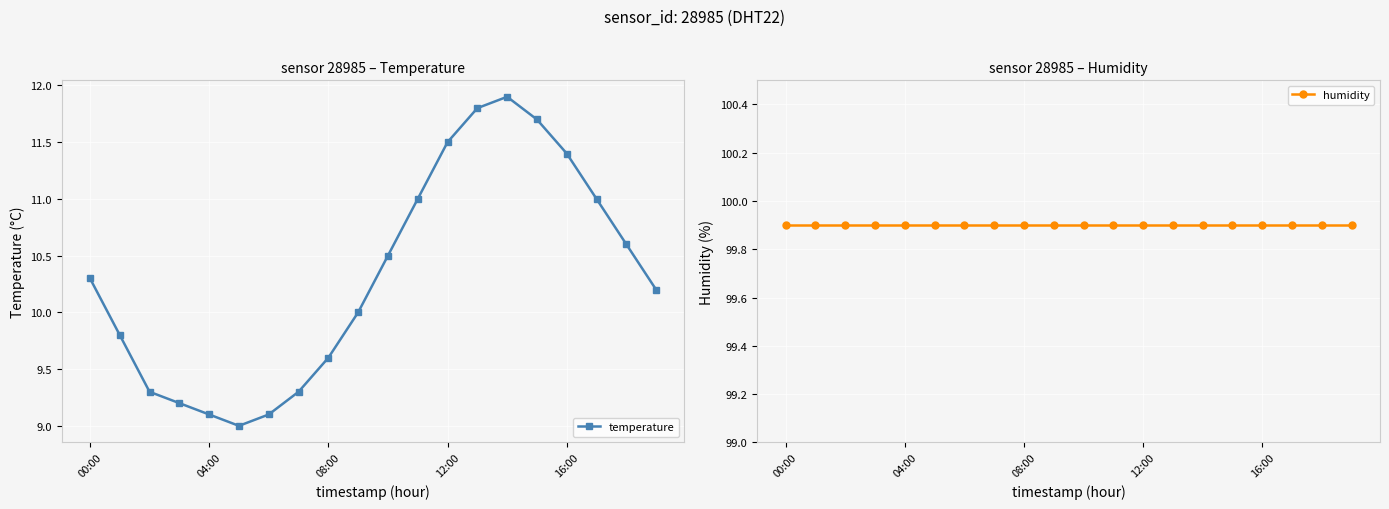

The value of temperature at 00:00 is 10.3. True or false?

True